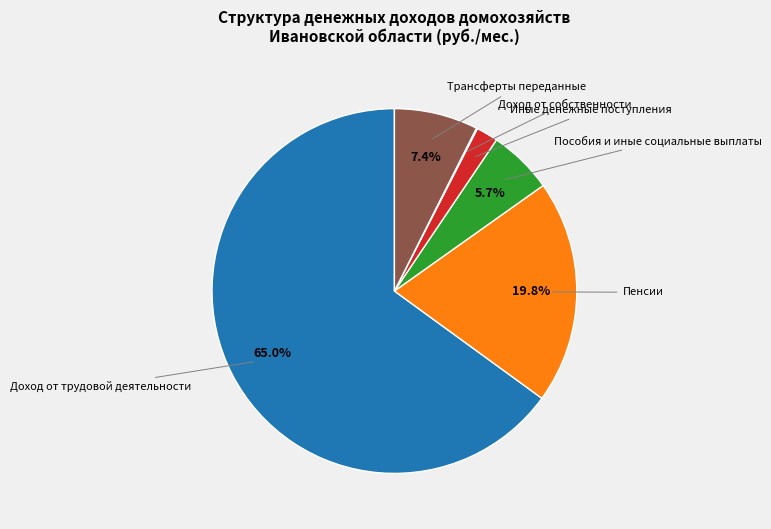

Is there a majority slice in this chart?

Yes